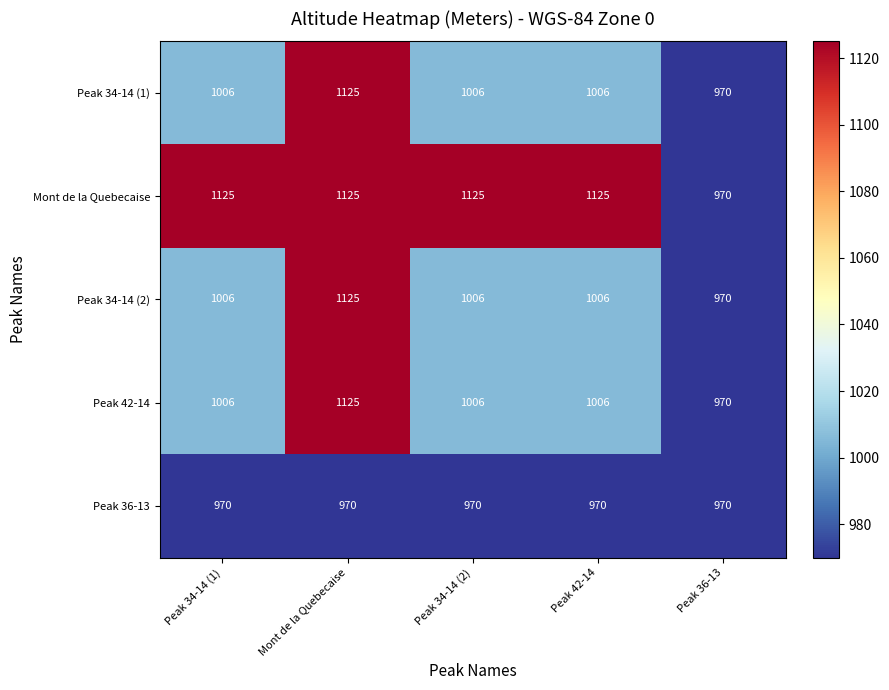

What is the sum of the Peak 34-14 (1) values at Peak 34-14 (1) and Peak 42-14?

2012